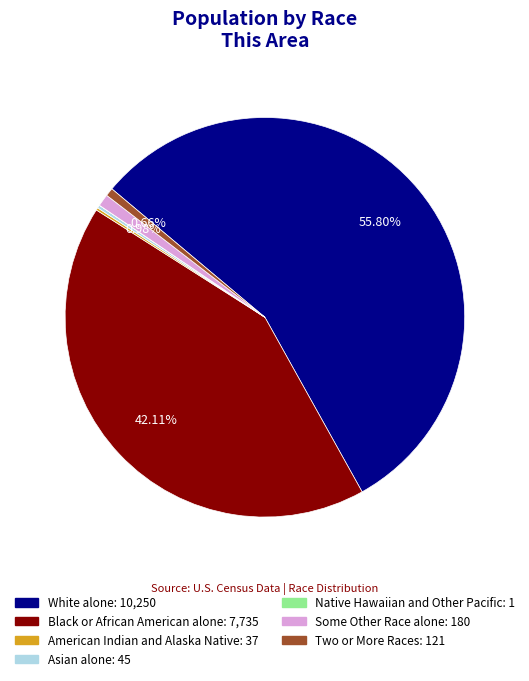

Is there any slice that represents more than half of the pie?

Yes